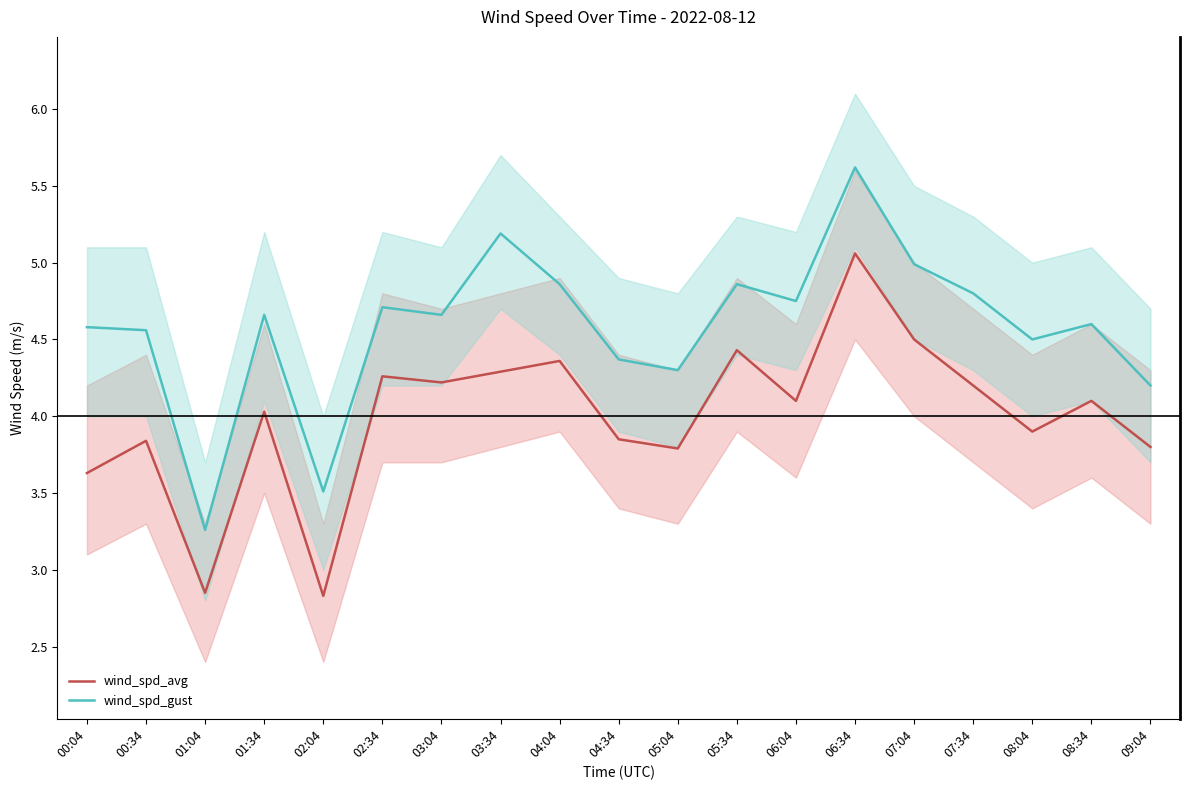

At how many categories does at least one series exceed 3?

19